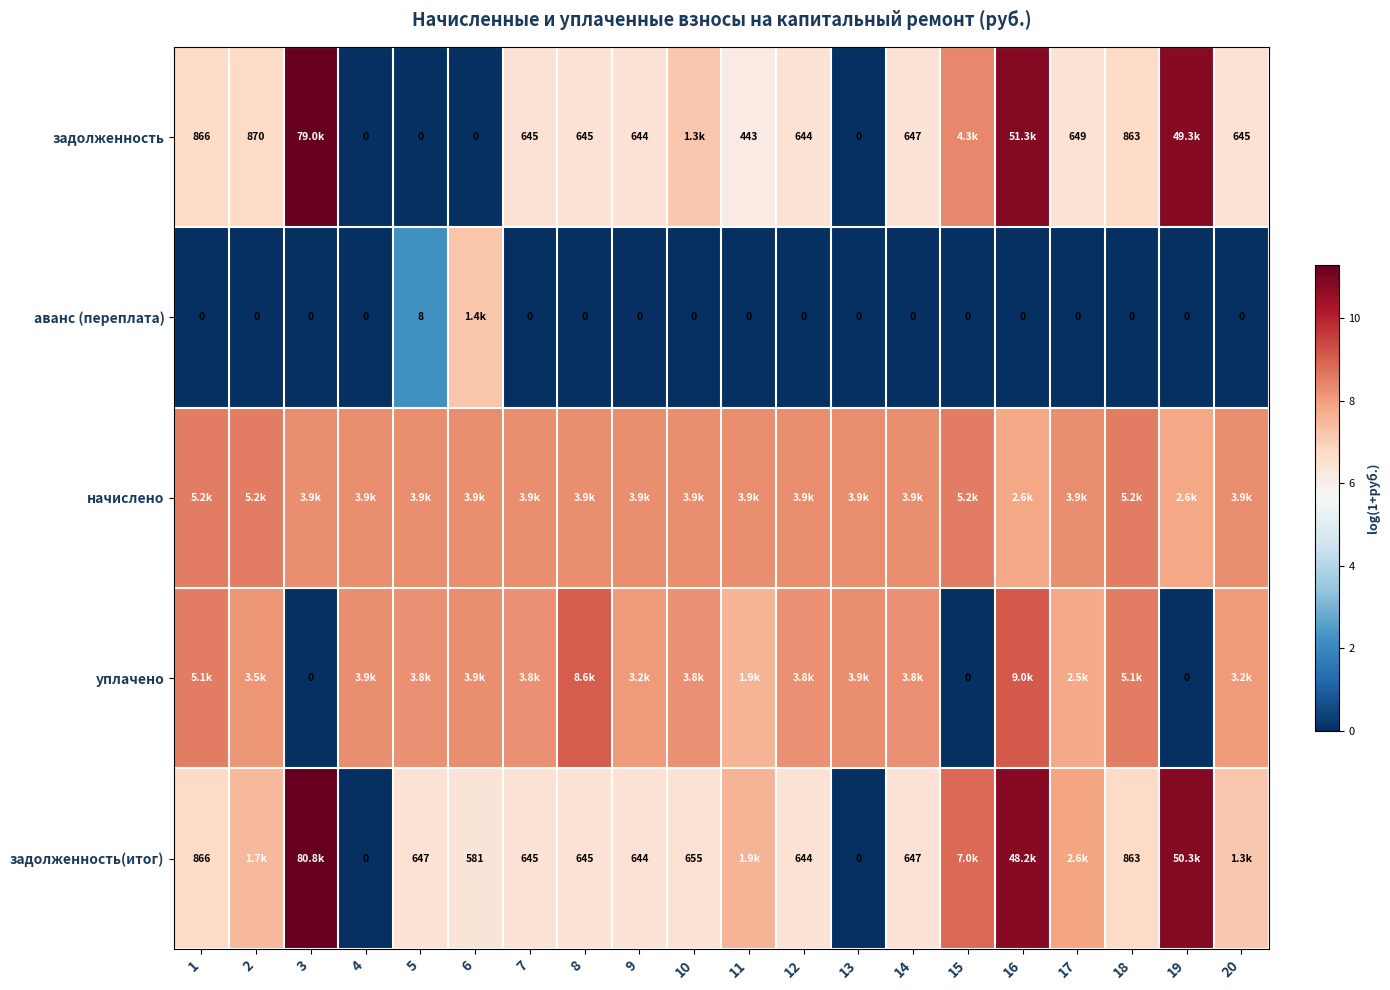

Which series has the widest spread of values?

задолженность(итог)